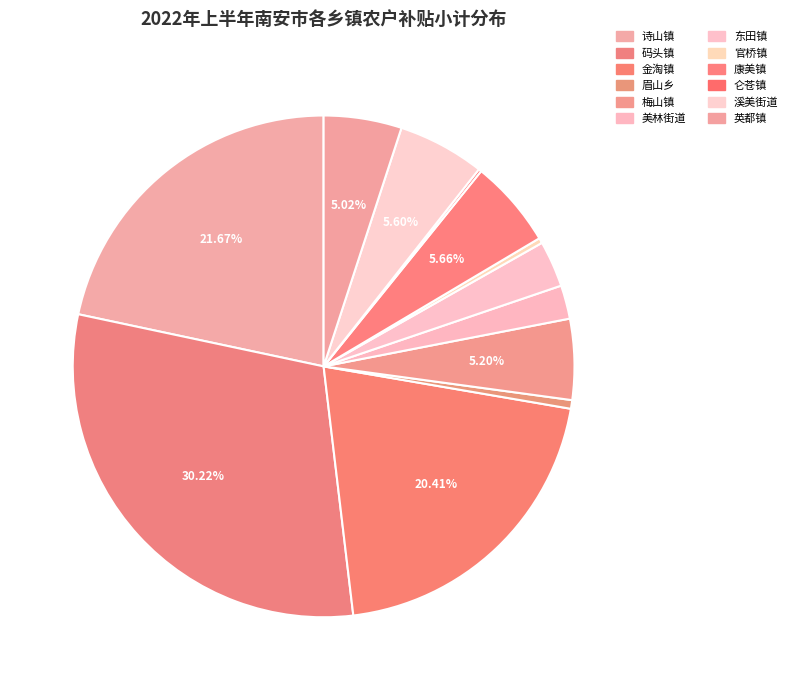

Is there any slice that represents more than half of the pie?

No